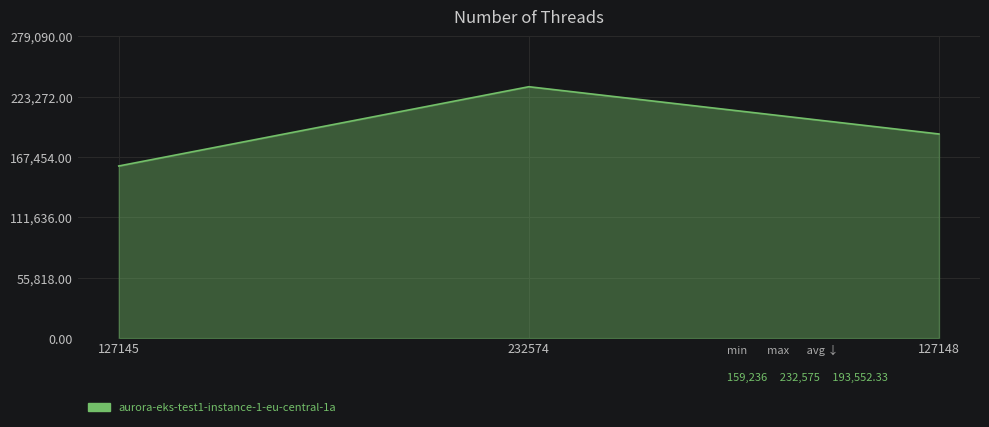

Which has a higher value, 232574 or 127145?

232574